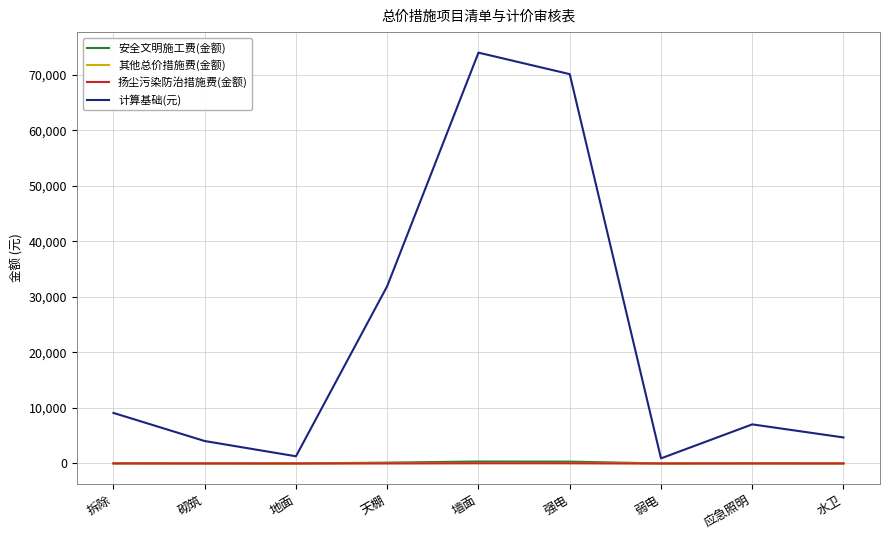

How many lines are shown in the chart?

4